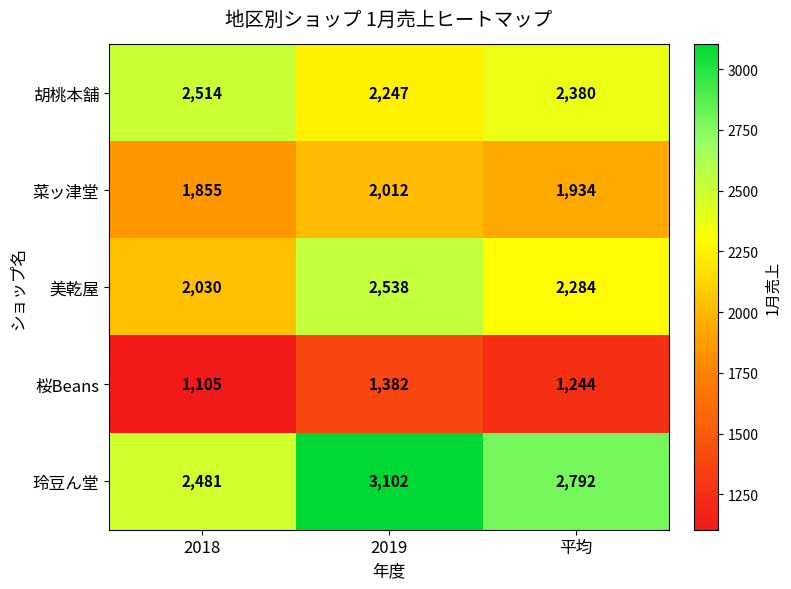

How many 桜Beans values are between 1105 and 1382?

3